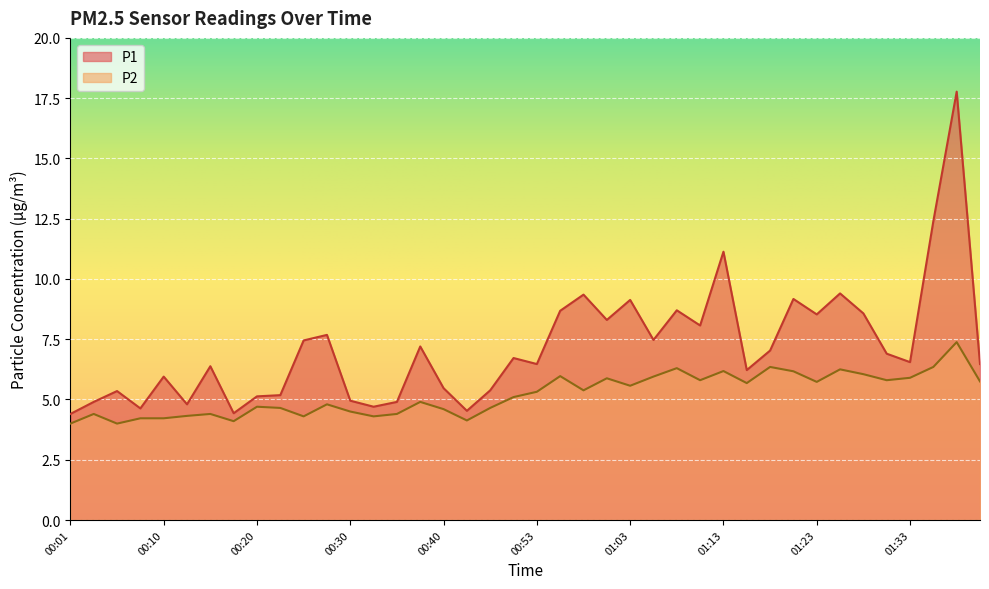

What position from the left is 01:18?

31